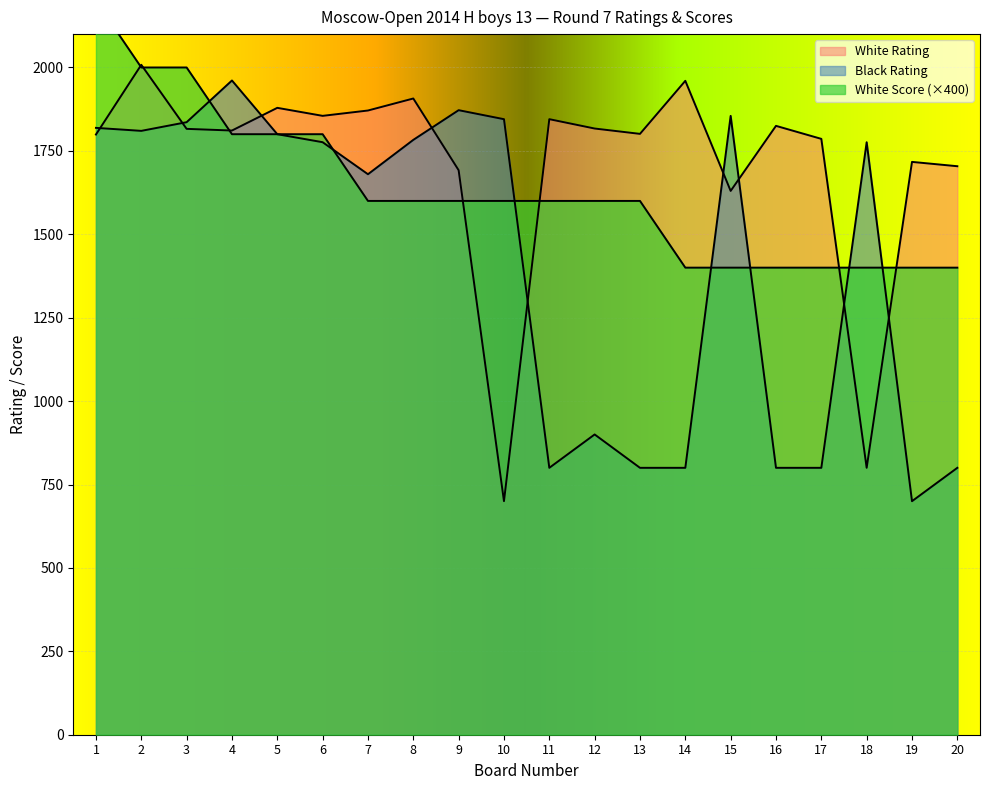

The value of White Rating at 10 is 700. True or false?

True